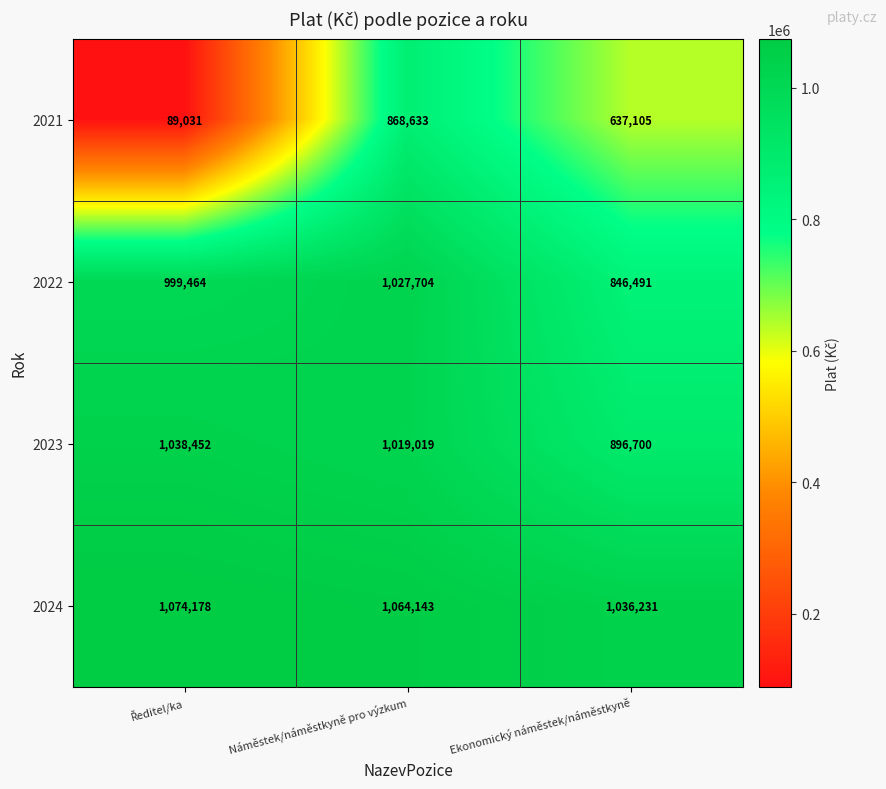

What is the approximate value of 2021 at Ekonomický náměstek/náměstkyně?

637105